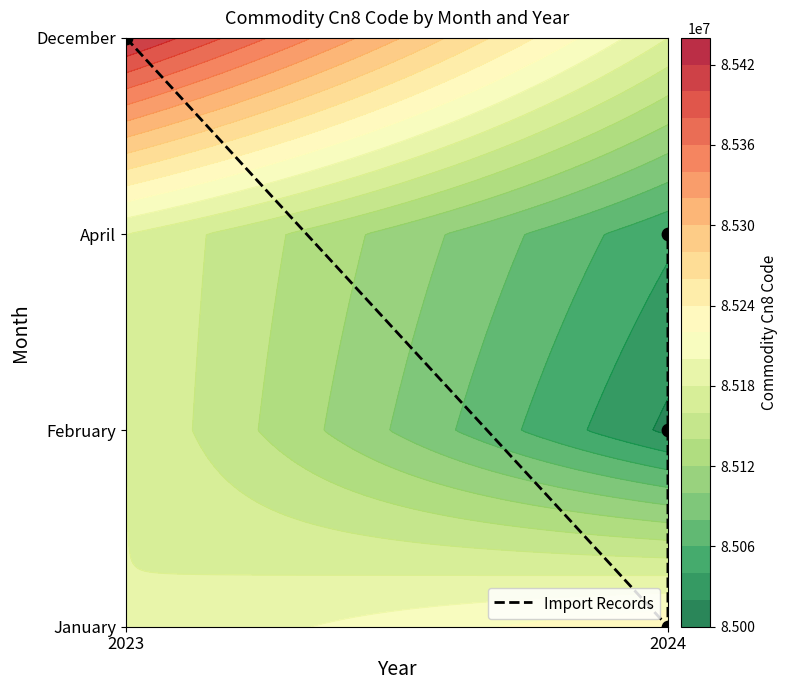

Between 2024 and 2023, which is larger?

2023